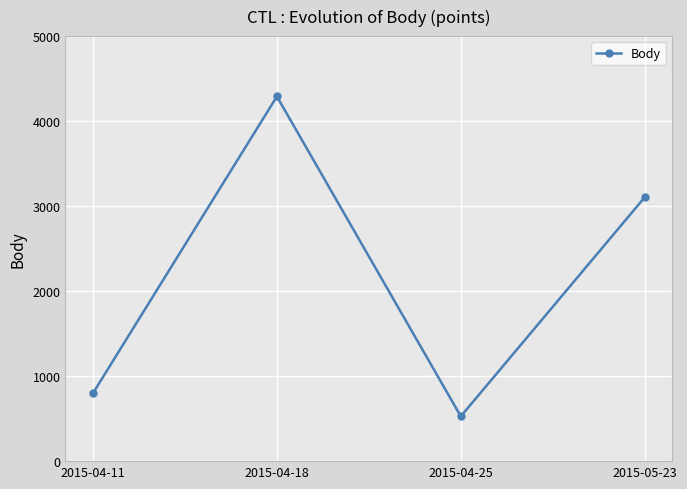

Which has a higher value, 2015-05-23 or 2015-04-11?

2015-05-23